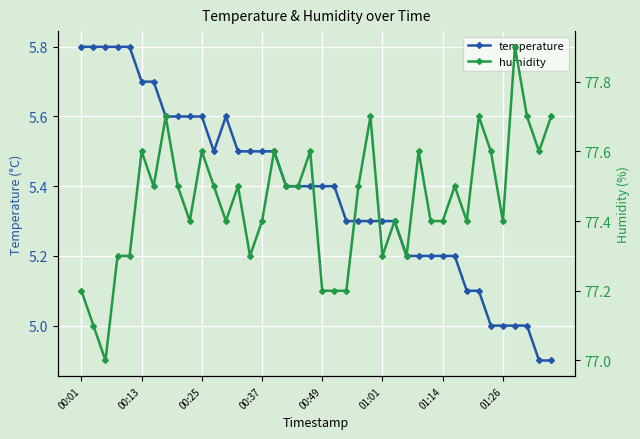

Reading left to right, list all the values displayed in this chart.

temperature: 5.8	5.8	5.8	5.8	5.8	5.7	5.7	5.6	5.6	5.6	5.6	5.5	5.6	5.5	5.5	5.5	5.5	5.4	5.4	5.4	5.4	5.4	5.3	5.3	5.3	5.3	5.3	5.2	5.2	5.2	5.2	5.2	5.1	5.1	5.0	5.0	5.0	5.0	4.9	4.9
humidity: 77.2	77.1	77.0	77.3	77.3	77.6	77.5	77.7	77.5	77.4	77.6	77.5	77.4	77.5	77.3	77.4	77.6	77.5	77.5	77.6	77.2	77.2	77.2	77.5	77.7	77.3	77.4	77.3	77.6	77.4	77.4	77.5	77.4	77.7	77.6	77.4	77.9	77.7	77.6	77.7